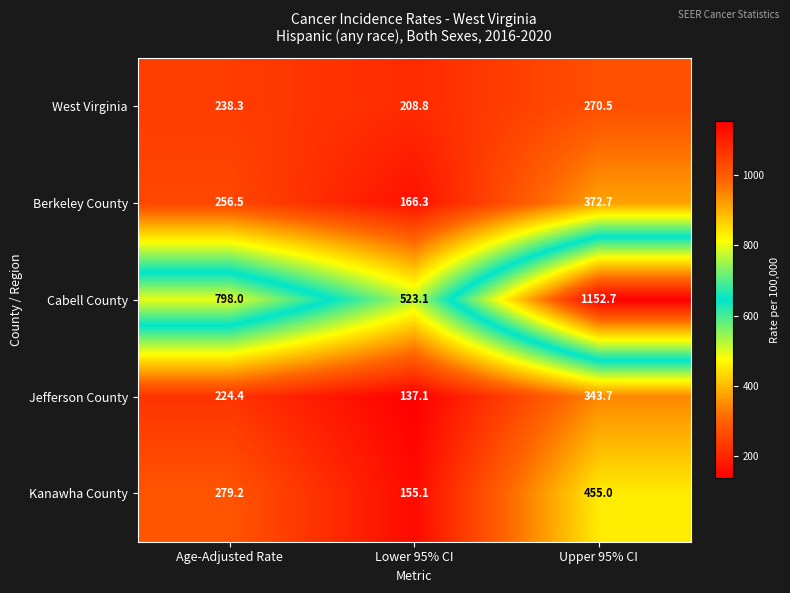

What is the sum of all Berkeley County values?

795.5